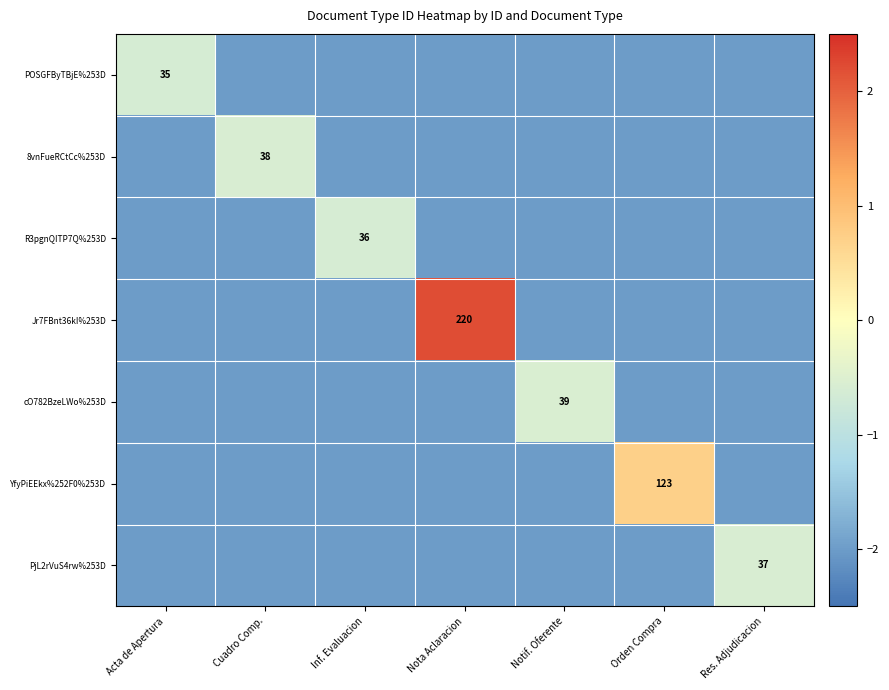

True or false: PjL2rVuS4rw%253D has a value of -2.0 at Orden Compra.

True